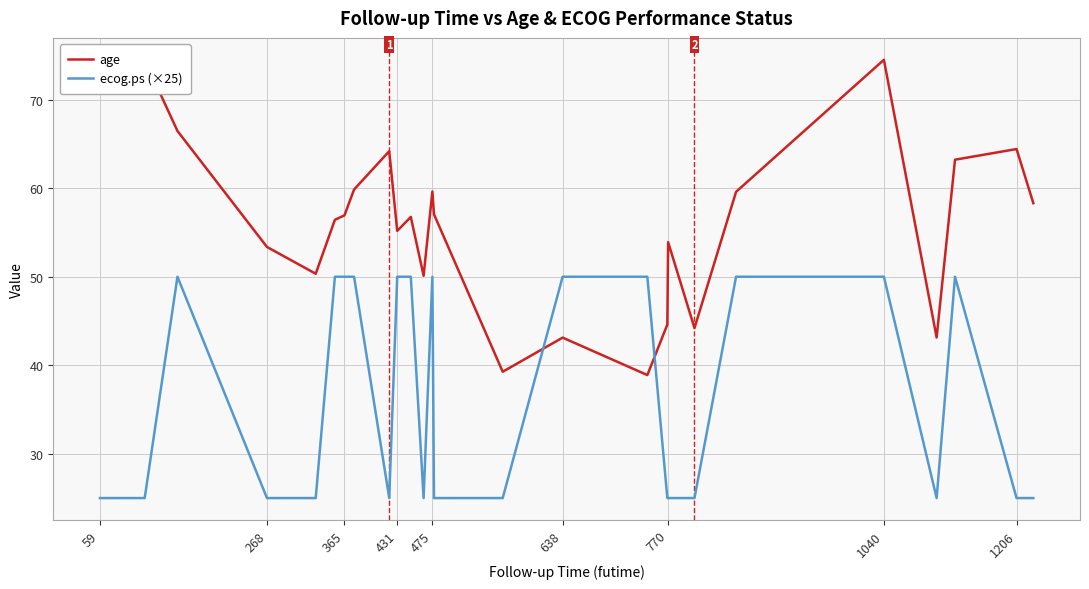

What is the highest value of the ecog.ps (×25) series?

50.0